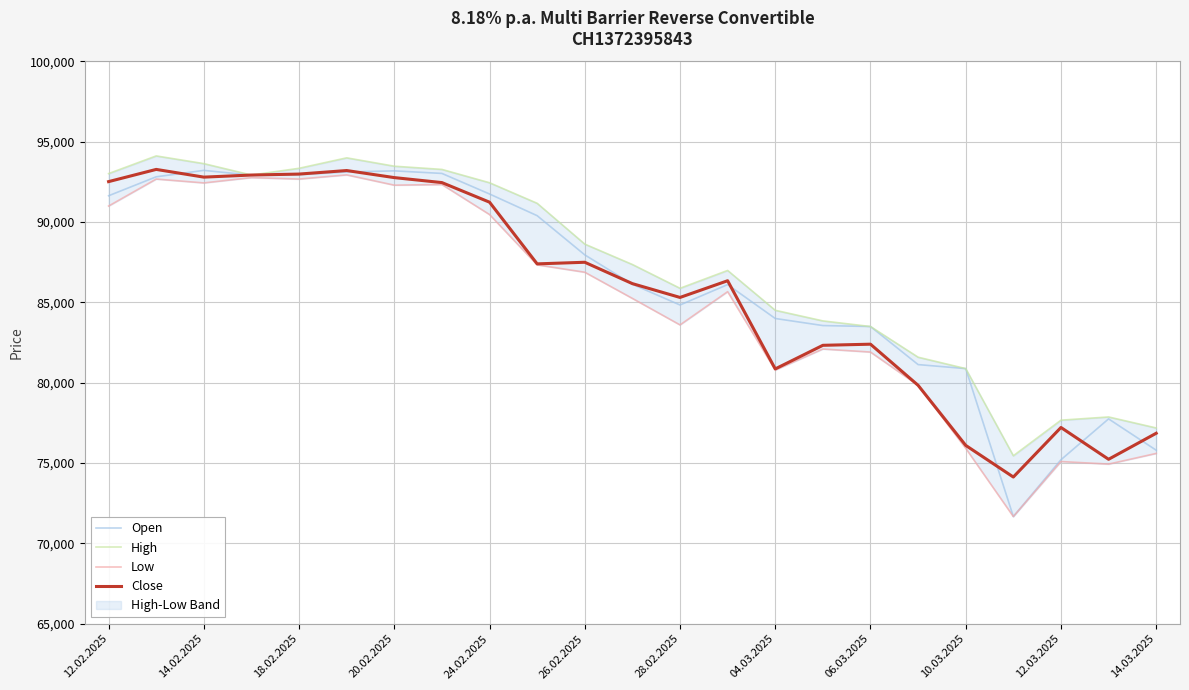

Is it true that Close equals 25164 at 28.02.2025?

False